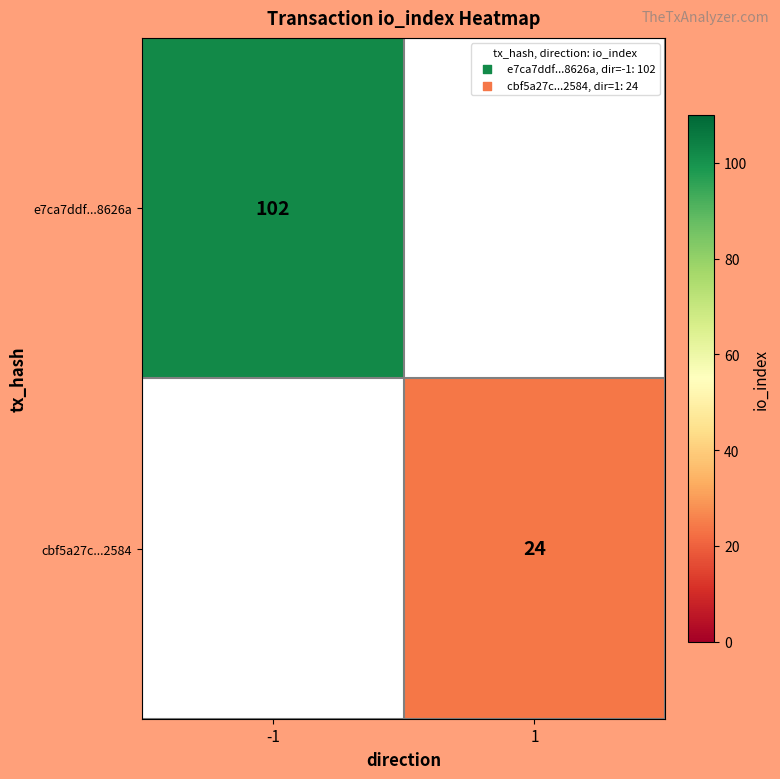

The value of cbf5a27c...2584 at 1 is 24. True or false?

True